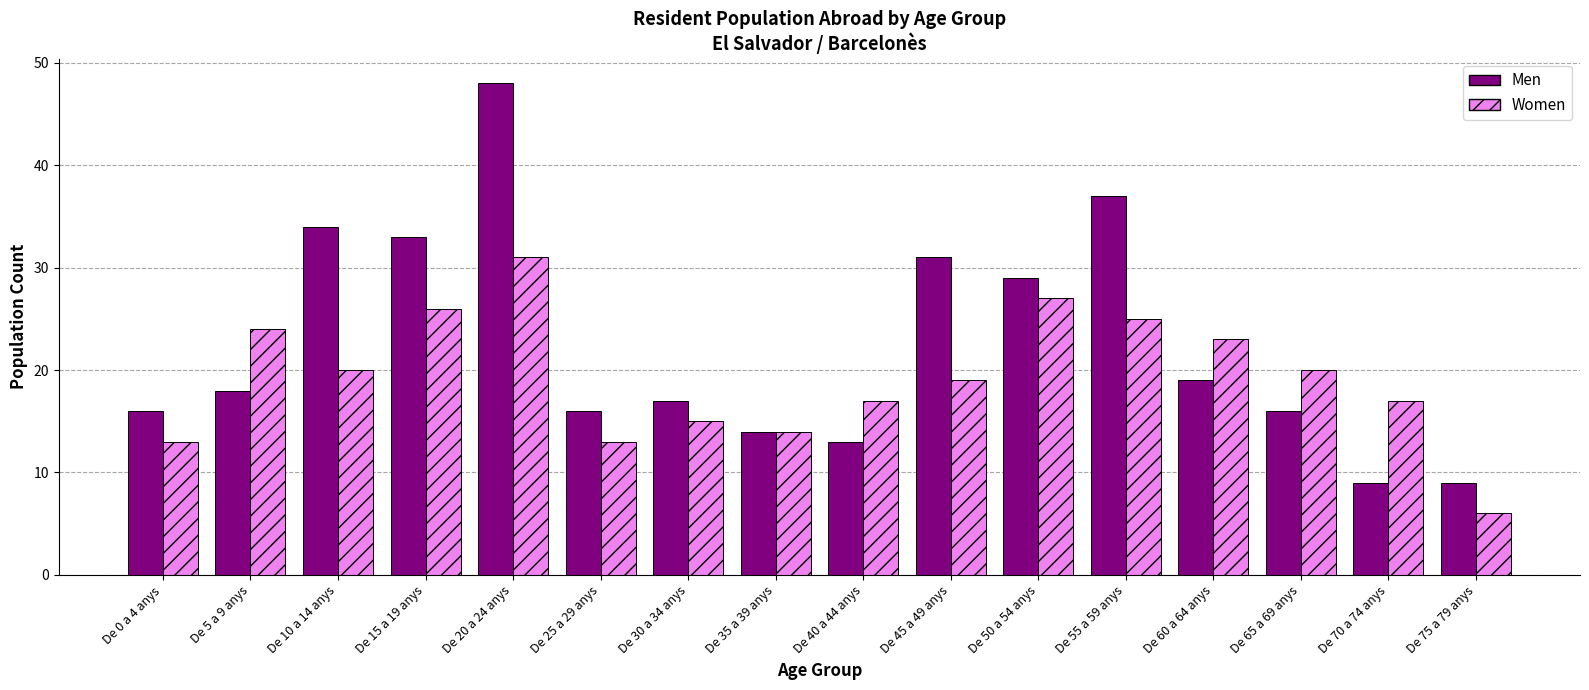

Which series changed the most between De 10 a 14 anys and De 40 a 44 anys?

Men